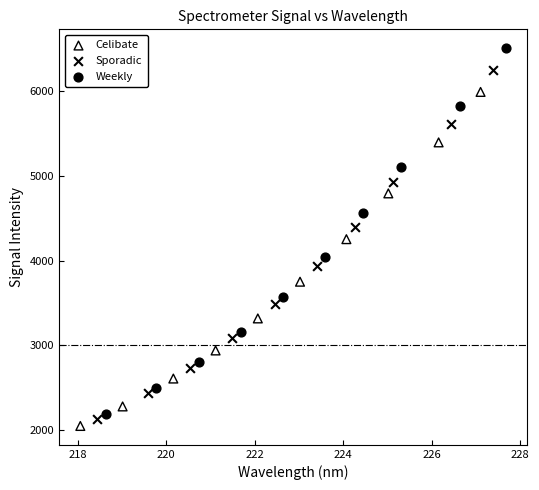

Which series has the largest Y range (max minus min)?

Weekly